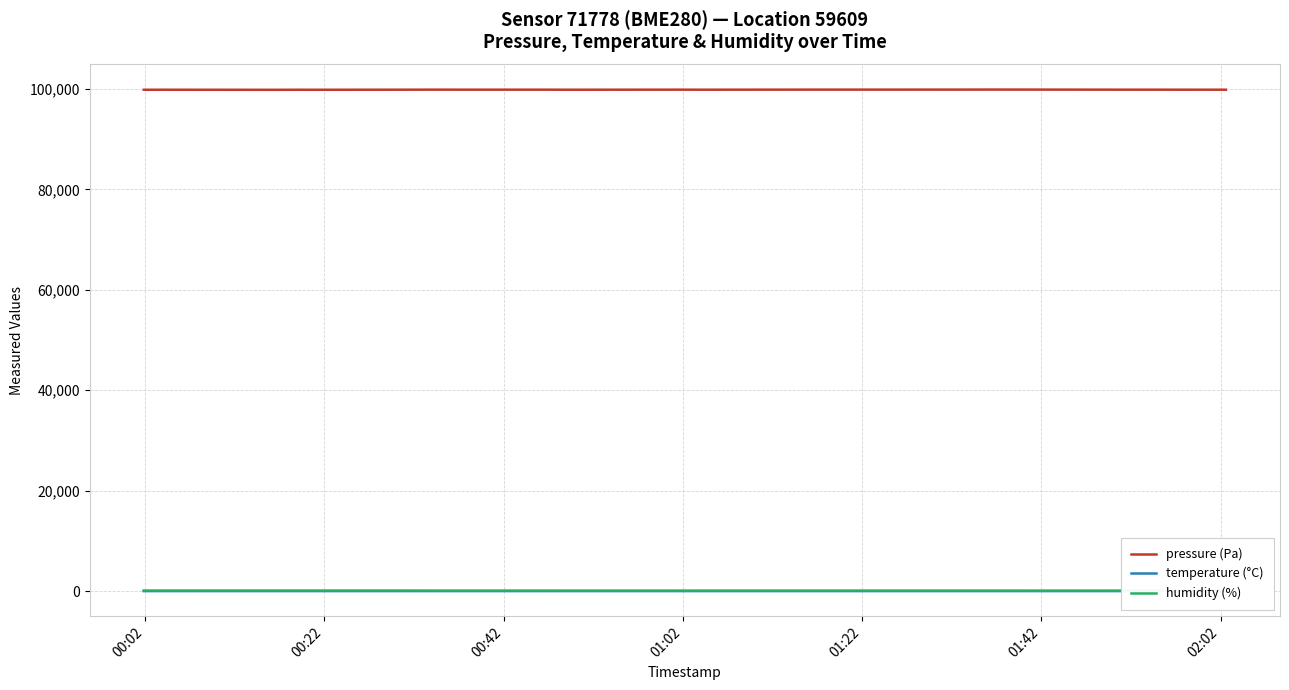

What is the greatest value displayed?

99880.1